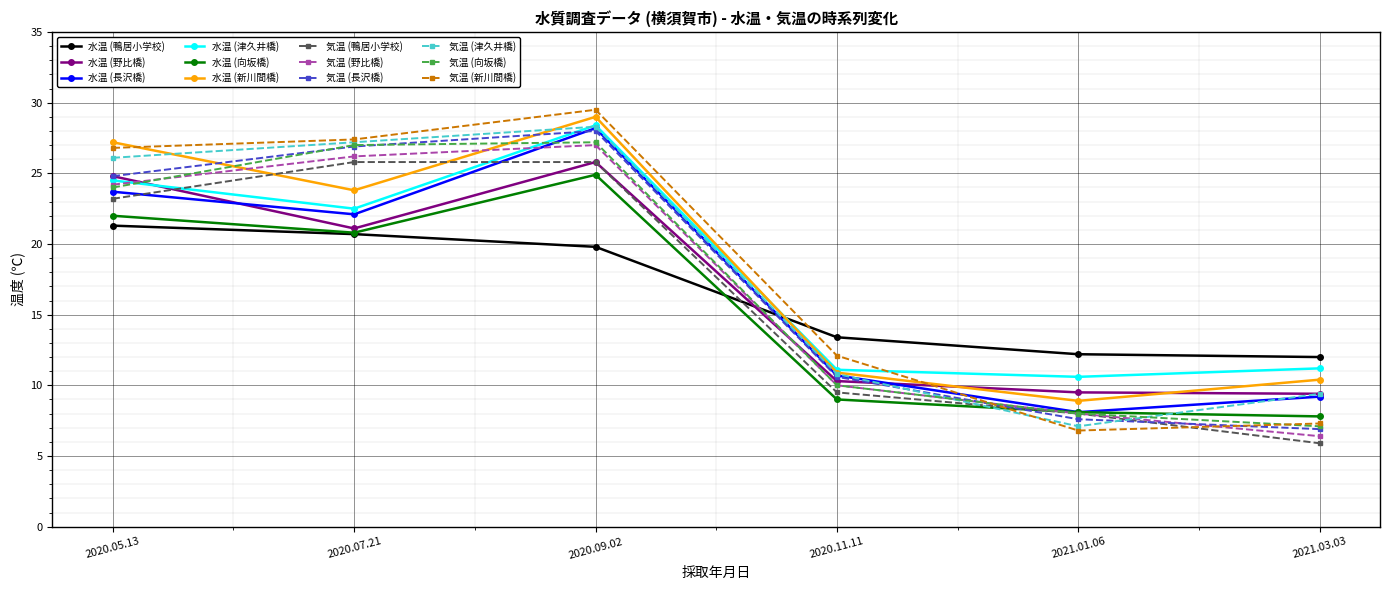

The value of 水温 (新川間橋) at 2021.03.03 is 15.0. True or false?

False